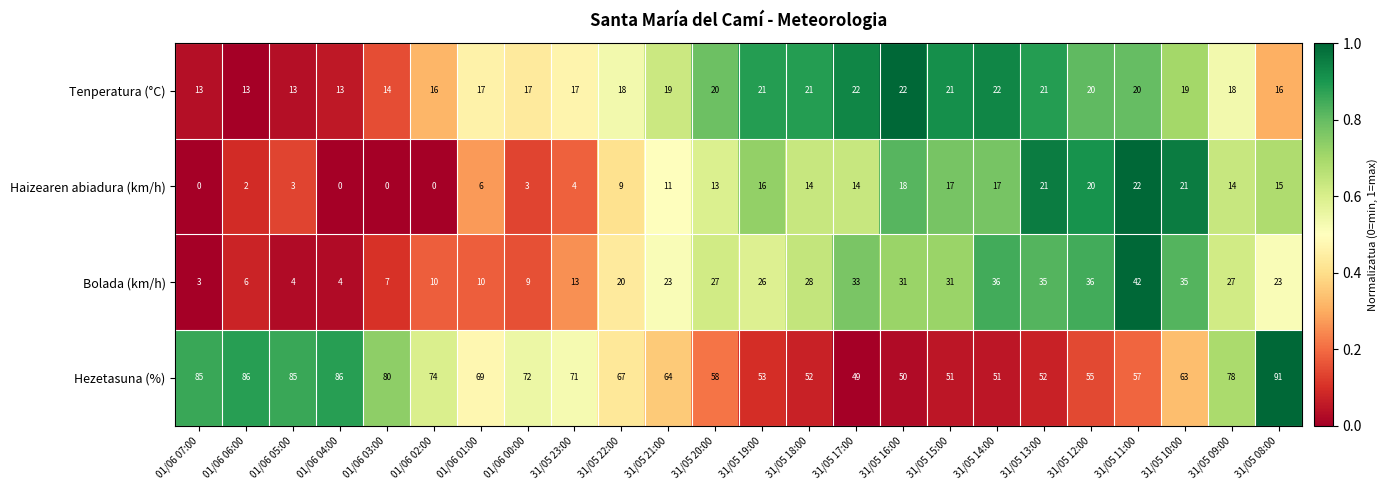

Which label corresponds to the largest value in the chart?

31/05 08:00